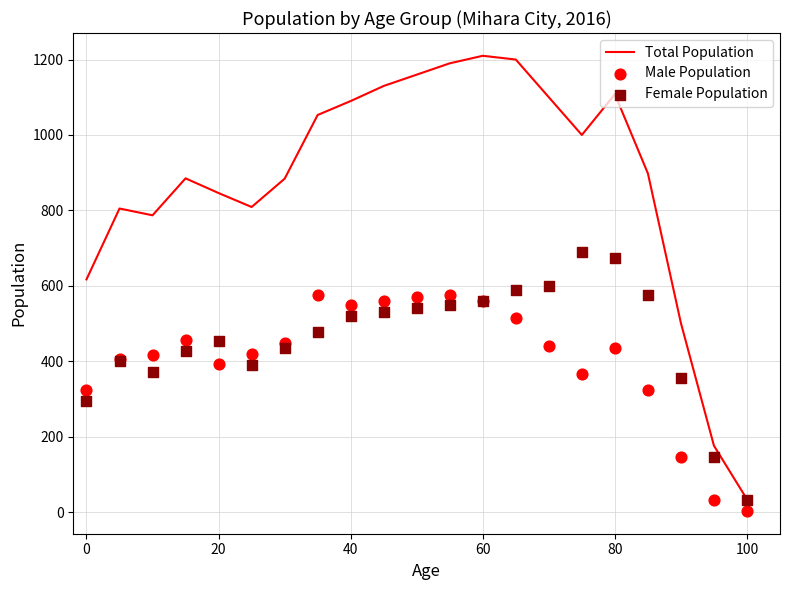

Which series contains the lowest Y value?

Male Population